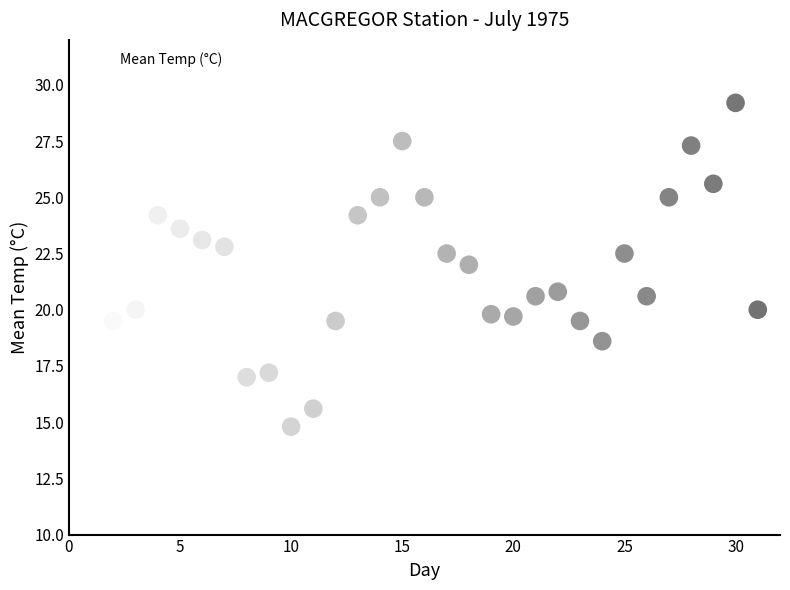

What is the range of X values (max minus min)?

30.0